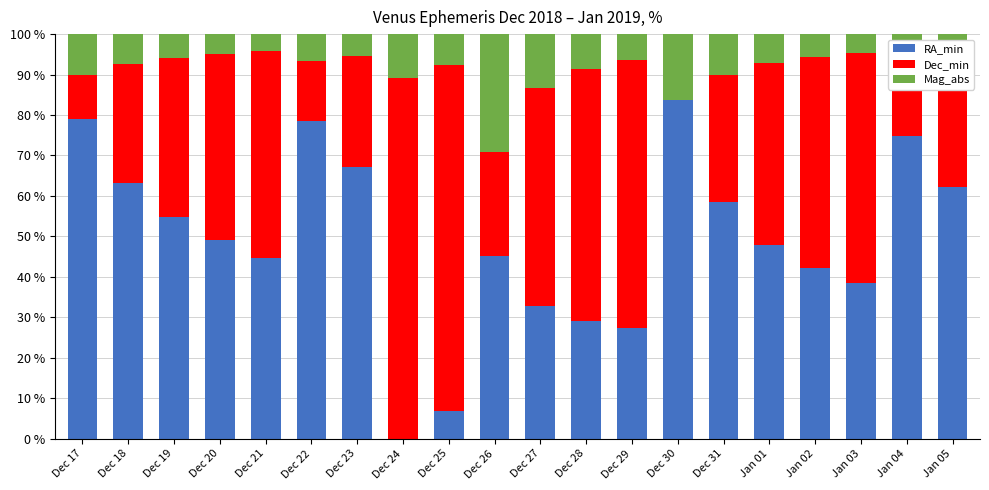

What is the total value across all series at Dec 27?

100.0